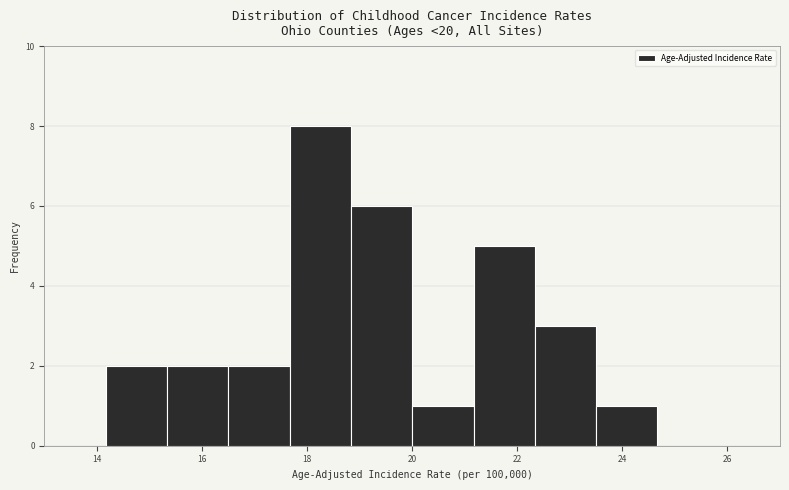

Over which range of the x-axis is the bar tallest?

17.6 to 18.8